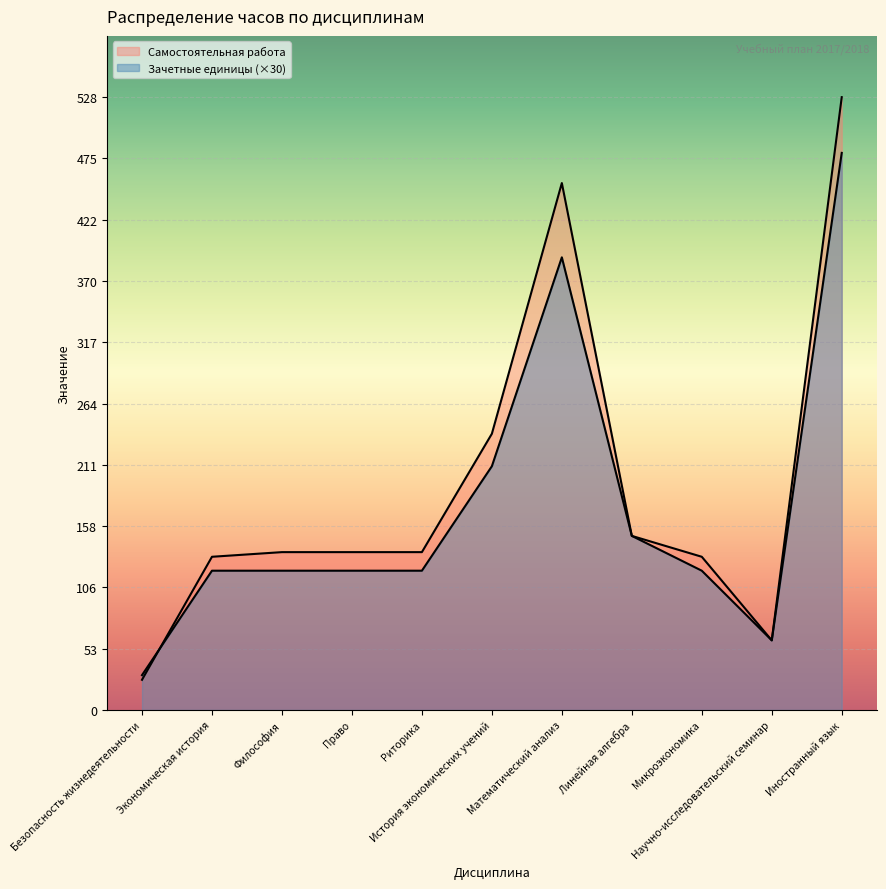

At how many categories does at least one series exceed 351?

2